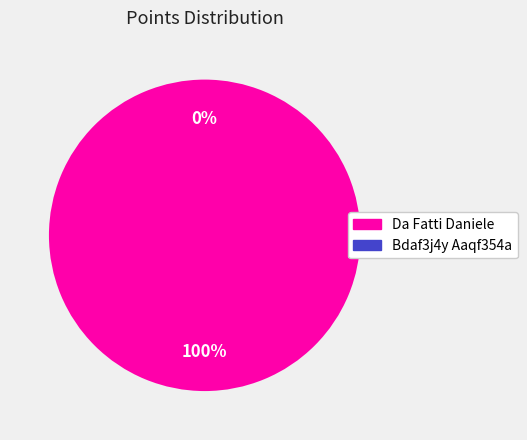

Rank the categories by value from lowest to highest.

Bdaf3j4y Aaqf354a, Da Fatti Daniele